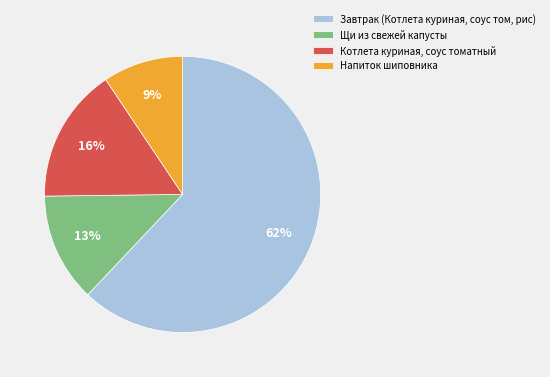

What percentage is the Завтрак (Котлета куриная, соус том, рис) slice, to the nearest percent?

62%